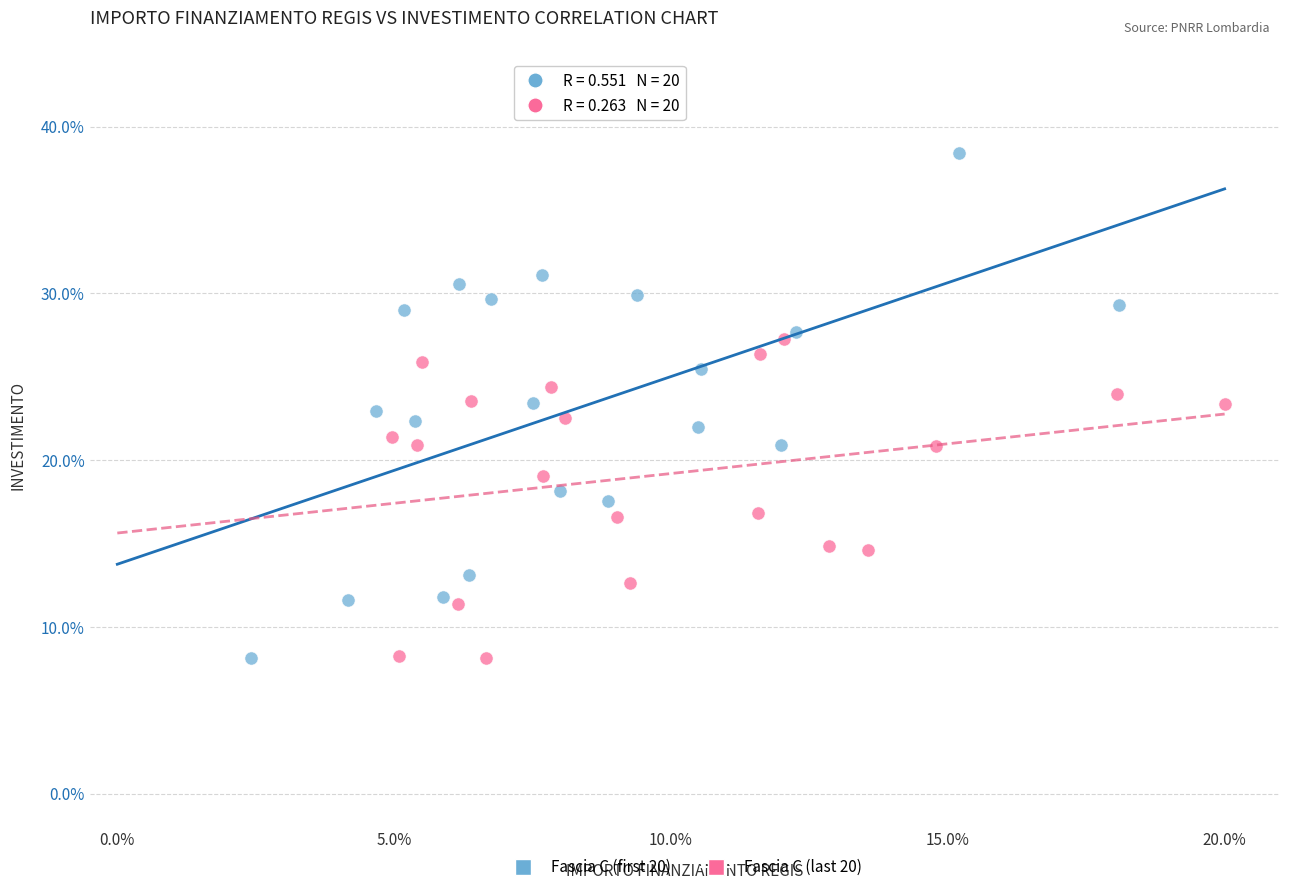

Which series reaches the maximum Y coordinate?

Fascia C (first 20)